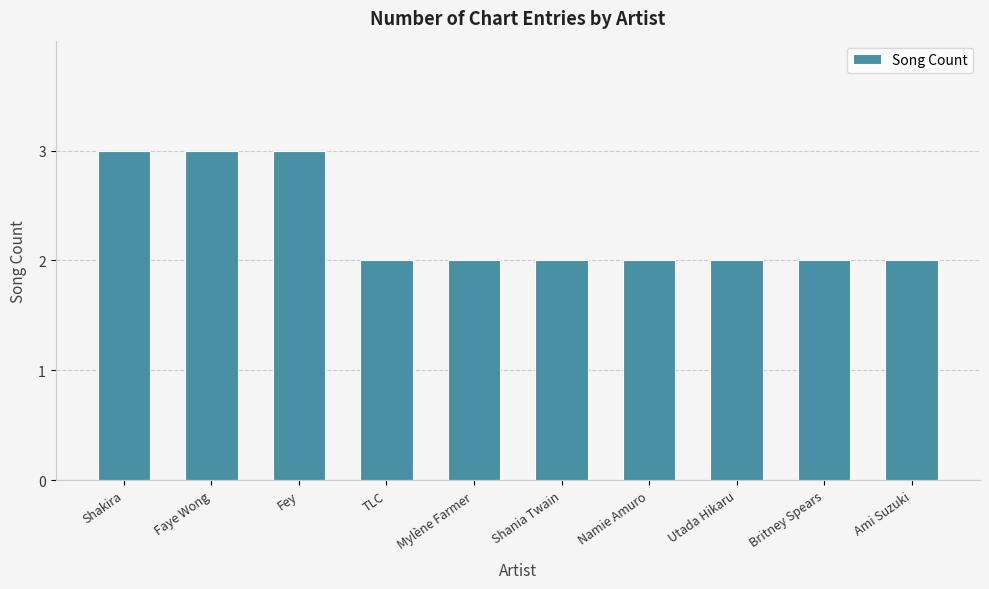

What is the ratio of the value at Faye Wong to the value at Namie Amuro?

1.5